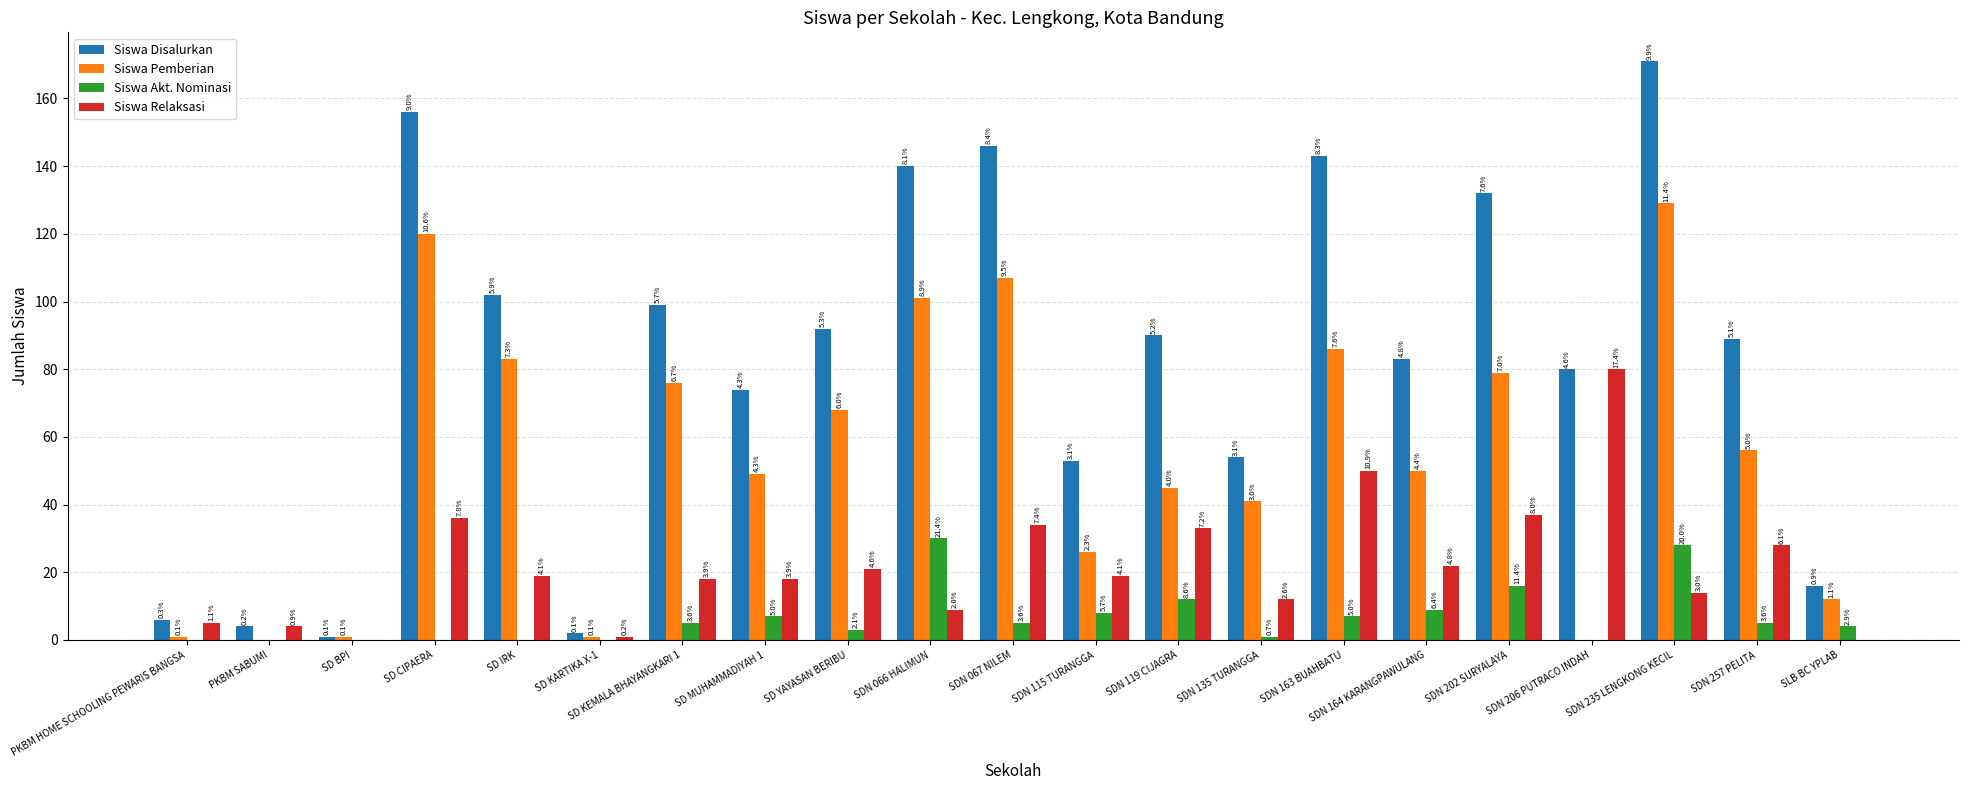

The value of Siswa Disalurkan at SDN 119 CIJAGRA is 90. True or false?

True